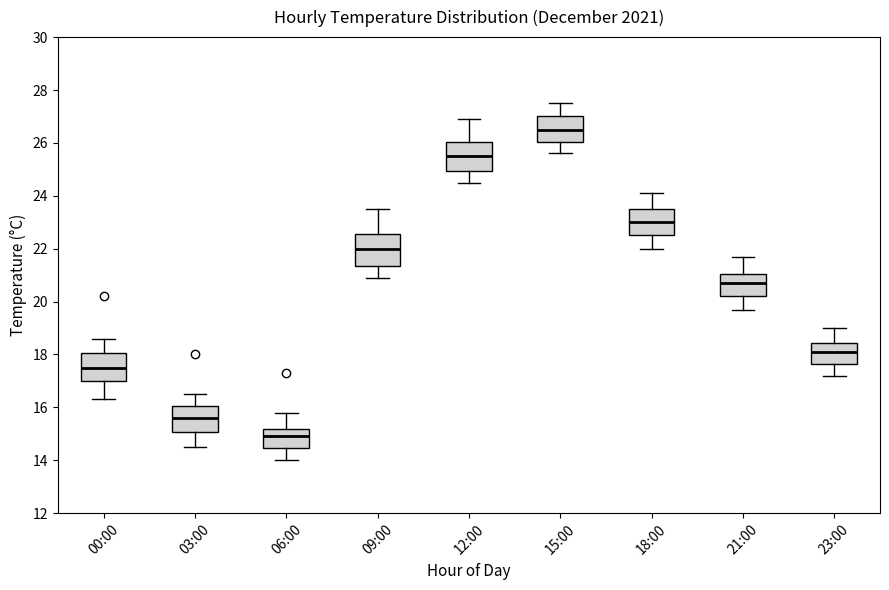

Where is the lower edge of the box for 09:00 on the y-axis? The values are not printed on the chart, so give them approximately, as read against the axis.

21.4